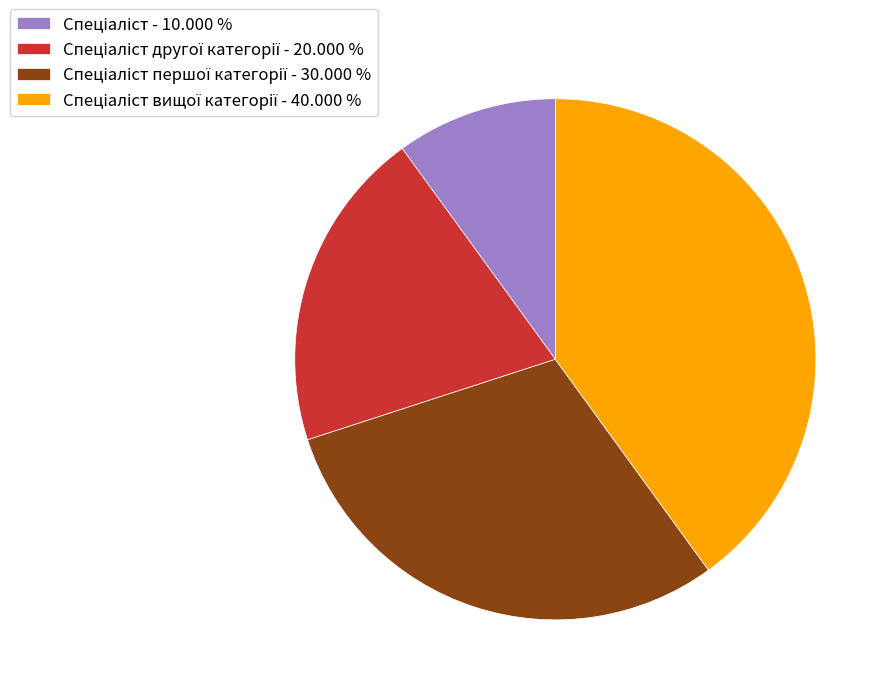

Is there a majority slice in this chart?

No